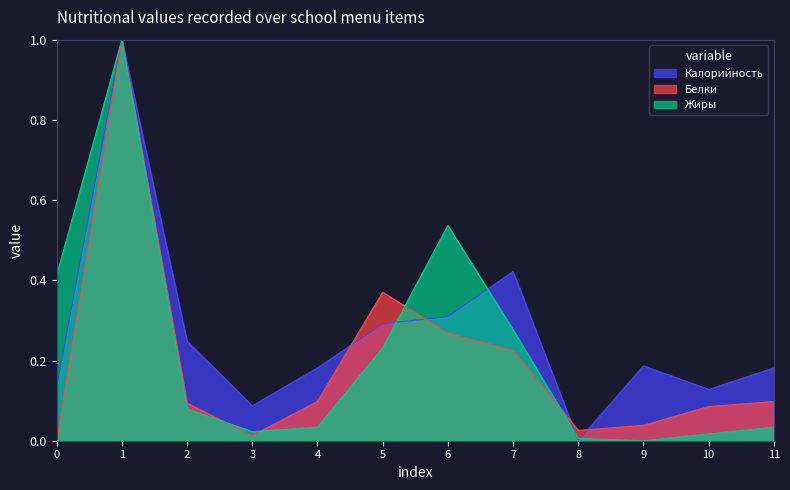

Which series changed the most between 1 and 7?

Белки